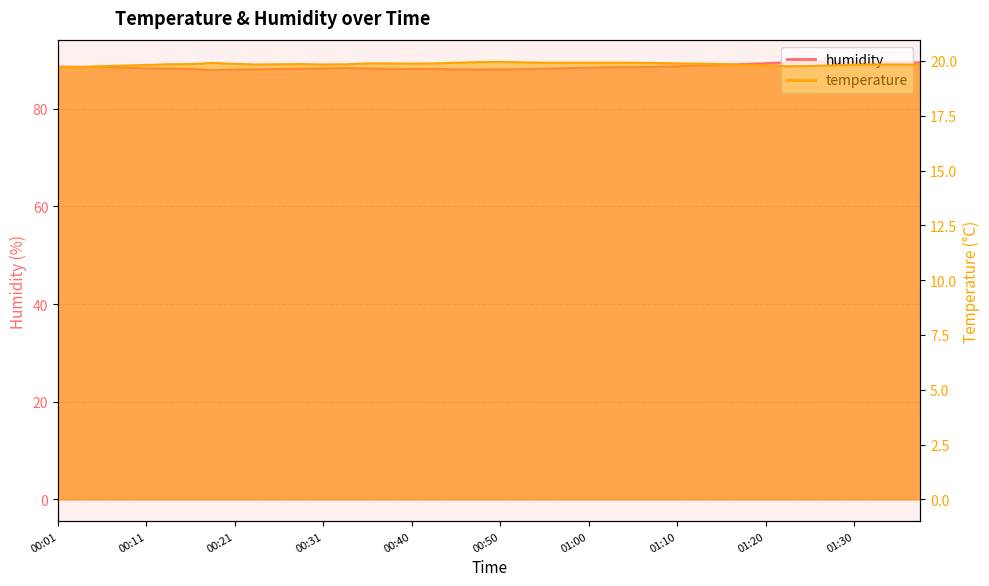

Reading right to left, transcribe all the data shown in this chart.

temperature: 01:38=19.8	01:35=19.8	01:33=19.8	01:30=19.8	01:28=19.8	01:26=19.8	01:23=19.8	01:20=19.8	01:18=19.8	01:15=19.9	01:13=19.9	01:10=19.9	01:08=19.9	01:05=19.9	01:02=19.9	01:00=19.9	00:58=19.9	00:55=19.9	00:53=19.9	00:50=20.0	00:48=19.9	00:45=19.9	00:43=19.9	00:40=19.9	00:38=19.9	00:35=19.9	00:33=19.9	00:31=19.8	00:28=19.9	00:26=19.9	00:23=19.8	00:21=19.9	00:18=19.9	00:16=19.9	00:14=19.9	00:11=19.8	00:09=19.8	00:06=19.8	00:04=19.7	00:01=19.7
humidity: 01:38=89.5	01:35=89.4	01:33=89.4	01:30=89.5	01:28=89.6	01:26=89.6	01:23=89.5	01:20=89.3	01:18=89.1	01:15=89.0	01:13=88.9	01:10=88.7	01:08=88.6	01:05=88.5	01:02=88.5	01:00=88.4	00:58=88.3	00:55=88.2	00:53=88.1	00:50=88.1	00:48=88.0	00:45=88.0	00:43=88.1	00:40=88.1	00:38=88.2	00:35=88.2	00:33=88.3	00:31=88.2	00:28=88.2	00:26=88.1	00:23=88.1	00:21=88.0	00:18=87.9	00:16=88.1	00:14=88.2	00:11=88.3	00:09=88.4	00:06=88.6	00:04=88.6	00:01=88.6